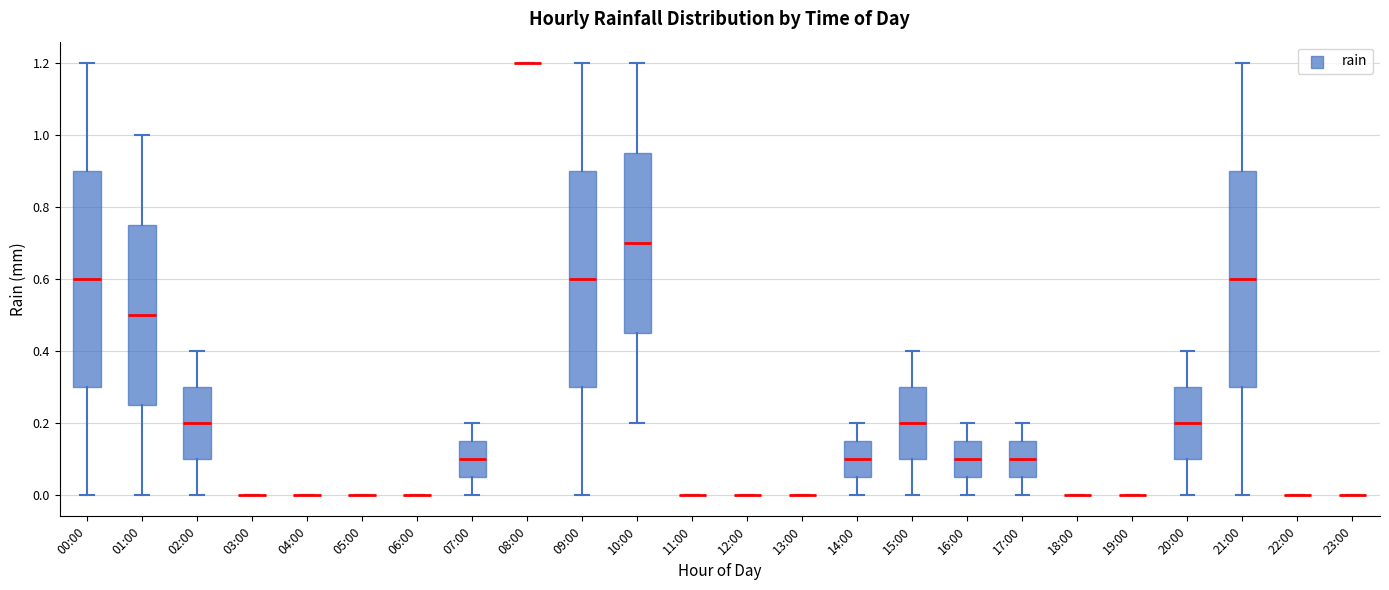

Reading left to right, transcribe this box plot: for each box, give where its median line is, the range the box spans, and where its two whiskers end, as read against the y-axis. The values are not printed on the chart, so give them approximately, as read against the axis.

00:00: median 0.60, box 0.30 to 0.90, whiskers 0.00 to 1.20
01:00: median 0.50, box 0.26 to 0.76, whiskers 0.00 to 1.00
02:00: median 0.20, box 0.10 to 0.30, whiskers 0.00 to 0.40
03:00: box collapsed to a line at 0.00, whiskers 0.00 to 0.00
04:00: box collapsed to a line at 0.00, whiskers 0.00 to 0.00
05:00: box collapsed to a line at 0.00, whiskers 0.00 to 0.00
06:00: box collapsed to a line at 0.00, whiskers 0.00 to 0.00
07:00: median 0.10, box 0.06 to 0.16, whiskers 0.00 to 0.20
08:00: box collapsed to a line at 1.20, whiskers 1.20 to 1.20
09:00: median 0.60, box 0.30 to 0.90, whiskers 0.00 to 1.20
10:00: median 0.70, box 0.46 to 0.96, whiskers 0.20 to 1.20
11:00: box collapsed to a line at 0.00, whiskers 0.00 to 0.00
12:00: box collapsed to a line at 0.00, whiskers 0.00 to 0.00
13:00: box collapsed to a line at 0.00, whiskers 0.00 to 0.00
14:00: median 0.10, box 0.06 to 0.16, whiskers 0.00 to 0.20
15:00: median 0.20, box 0.10 to 0.30, whiskers 0.00 to 0.40
16:00: median 0.10, box 0.06 to 0.16, whiskers 0.00 to 0.20
17:00: median 0.10, box 0.06 to 0.16, whiskers 0.00 to 0.20
18:00: box collapsed to a line at 0.00, whiskers 0.00 to 0.00
19:00: box collapsed to a line at 0.00, whiskers 0.00 to 0.00
20:00: median 0.20, box 0.10 to 0.30, whiskers 0.00 to 0.40
21:00: median 0.60, box 0.30 to 0.90, whiskers 0.00 to 1.20
22:00: box collapsed to a line at 0.00, whiskers 0.00 to 0.00
23:00: box collapsed to a line at 0.00, whiskers 0.00 to 0.00